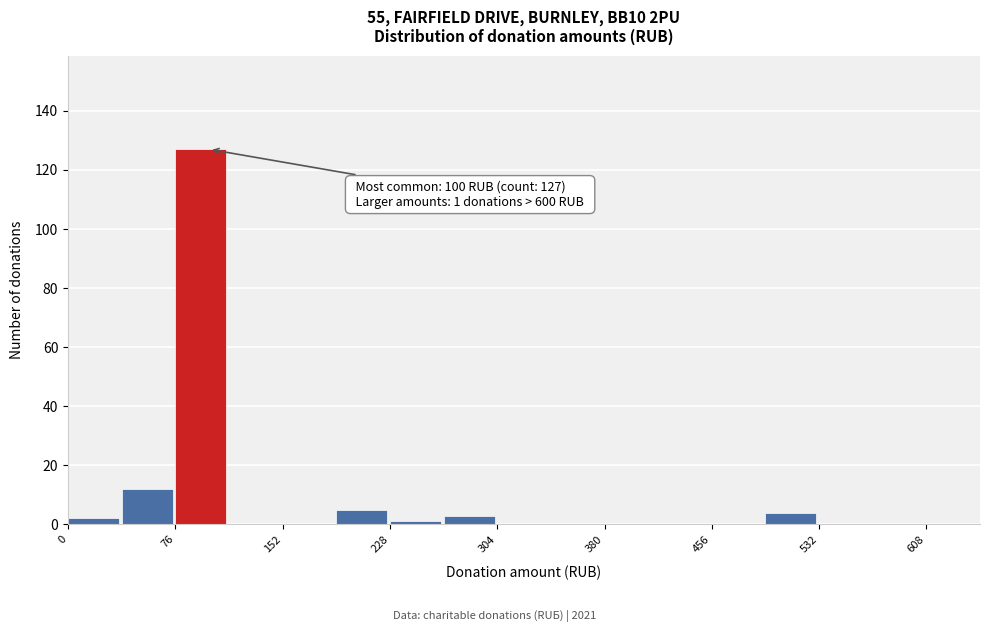

Around what value on the x-axis is the tallest bar? Give the approximate position of its centre, as read against the axis.

90